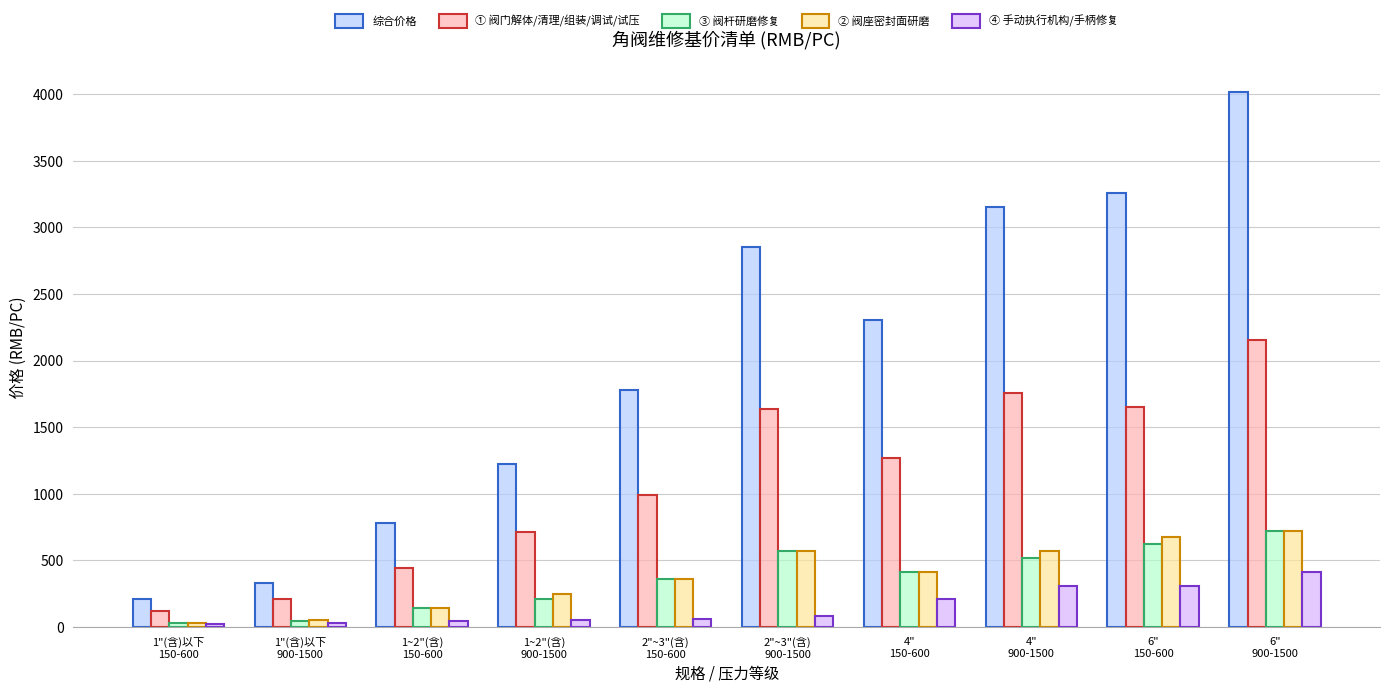

Which series has the largest total across all categories?

综合价格